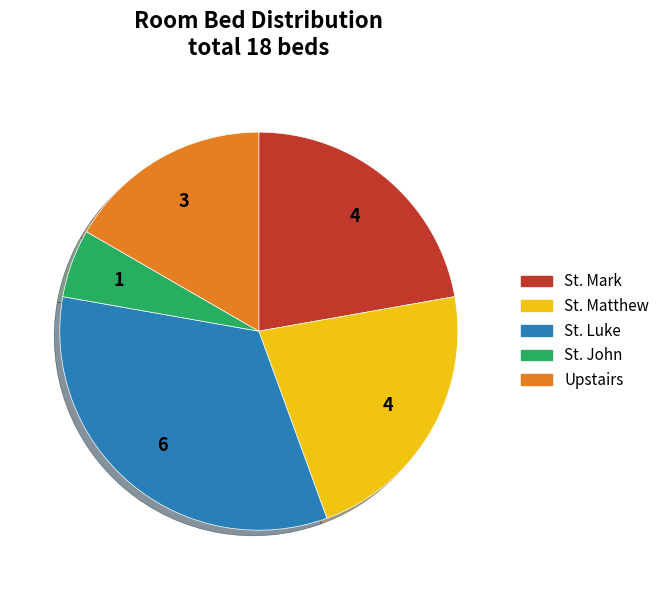

Approximately how many times larger is the value at St. Matthew compared to Upstairs?

1.3